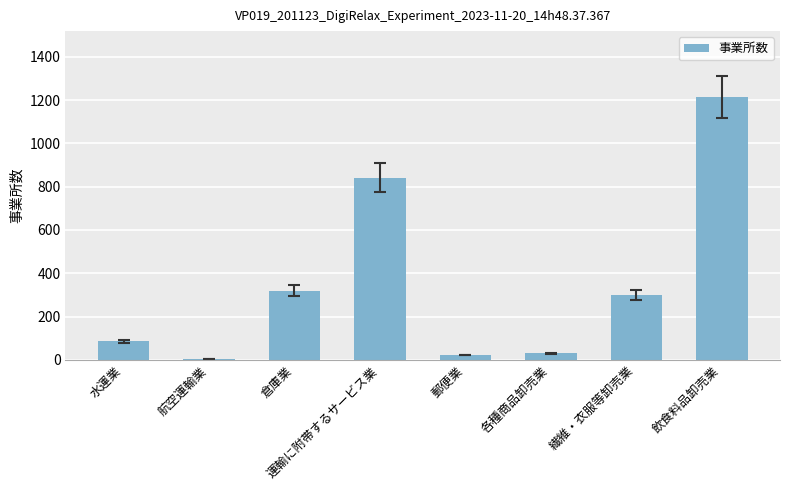

The value at 飲食料品卸売業 is 1215. True or false?

True